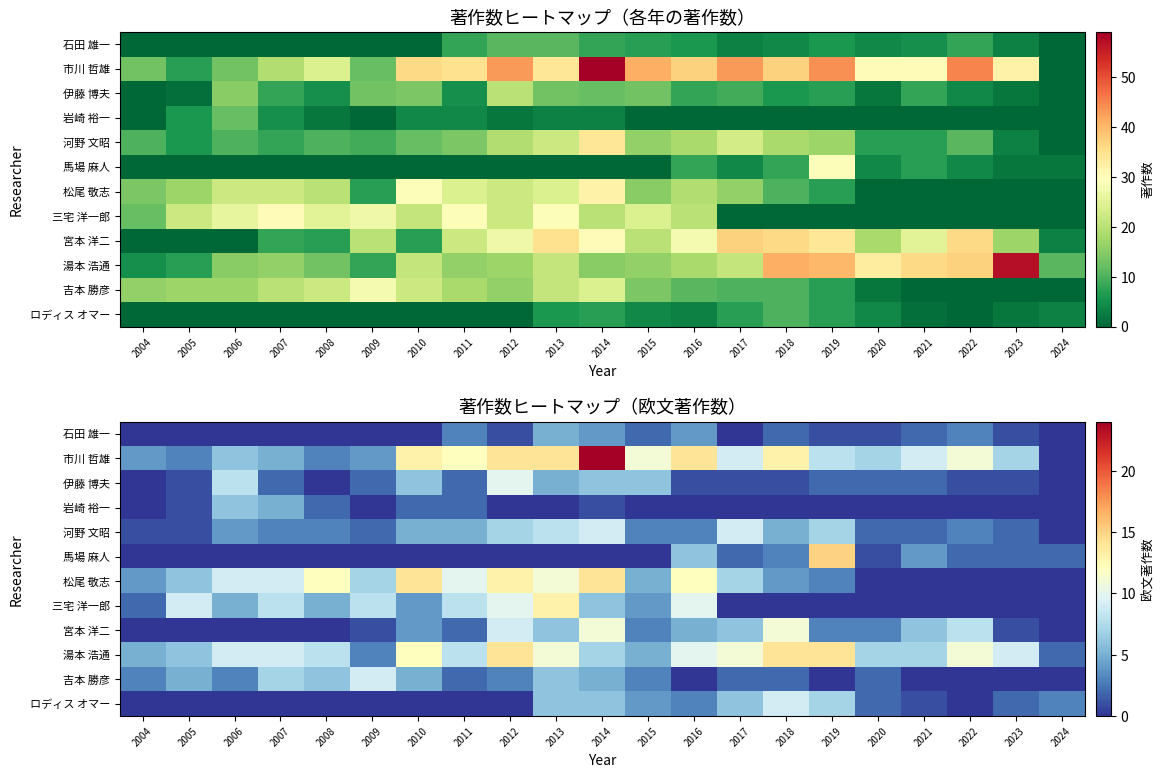

Rank the series at 2004 from highest to lowest value.

湯本 浩通, 市川 哲雄, 松尾 敬志, 吉本 勝彦, 三宅 洋一郎, 河野 文昭, 石田 雄一, 伊藤 博夫, 岩崎 裕一, 馬場 麻人, 宮本 洋二, ロディス オマー